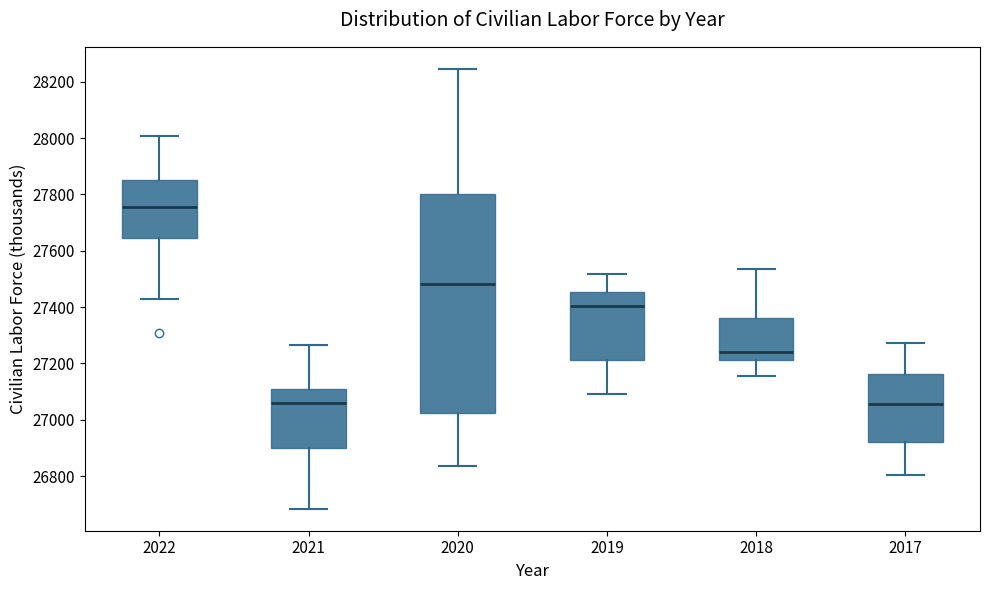

Where does the median line of the box at x = 2020 sit on the y-axis? The values are not printed on the chart, so give them approximately, as read against the axis.

27480